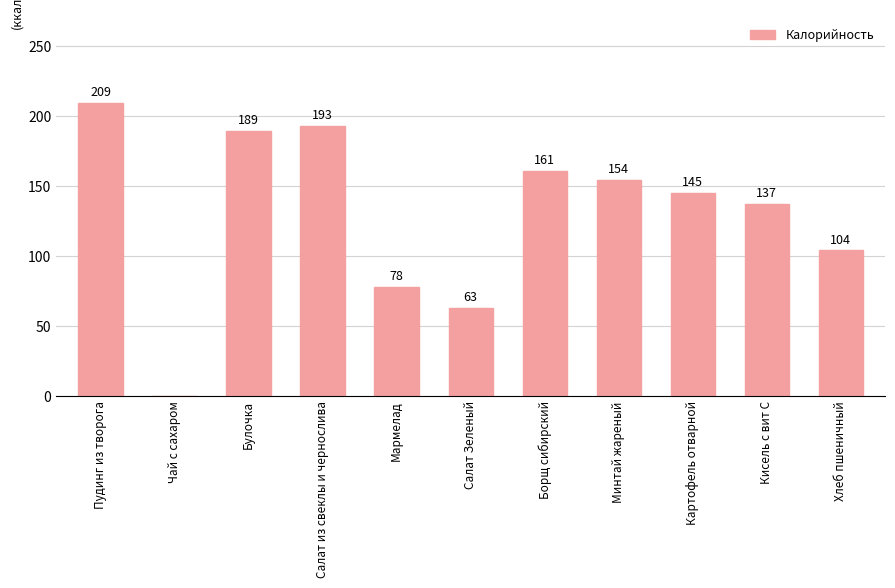

Reading left to right, what are all the values shown in this chart?

209	0	189	193	78	63	161	154	145	137	104